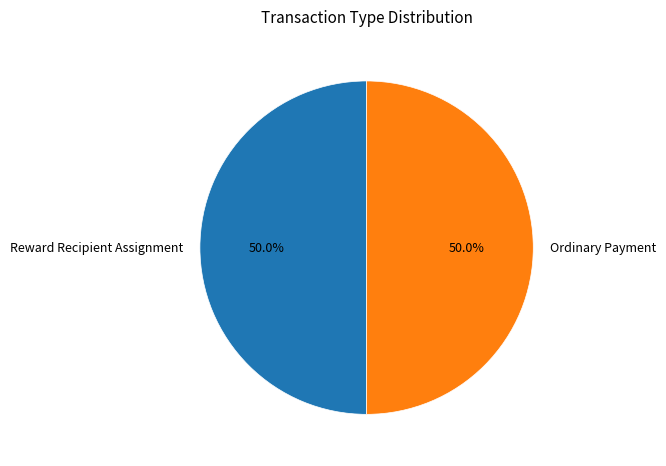

What is the ratio of the value at Ordinary Payment to the value at Reward Recipient Assignment?

1.0